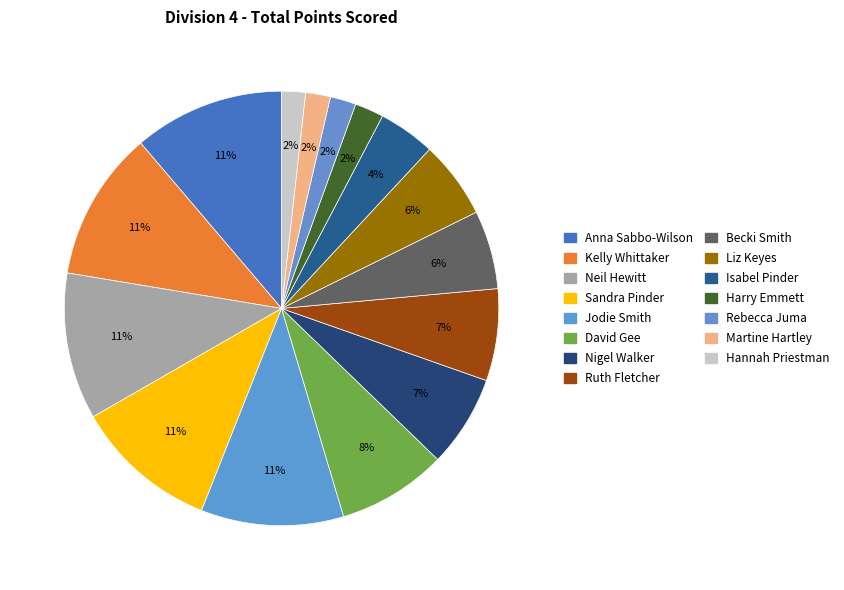

How many slices are in this pie chart?

15